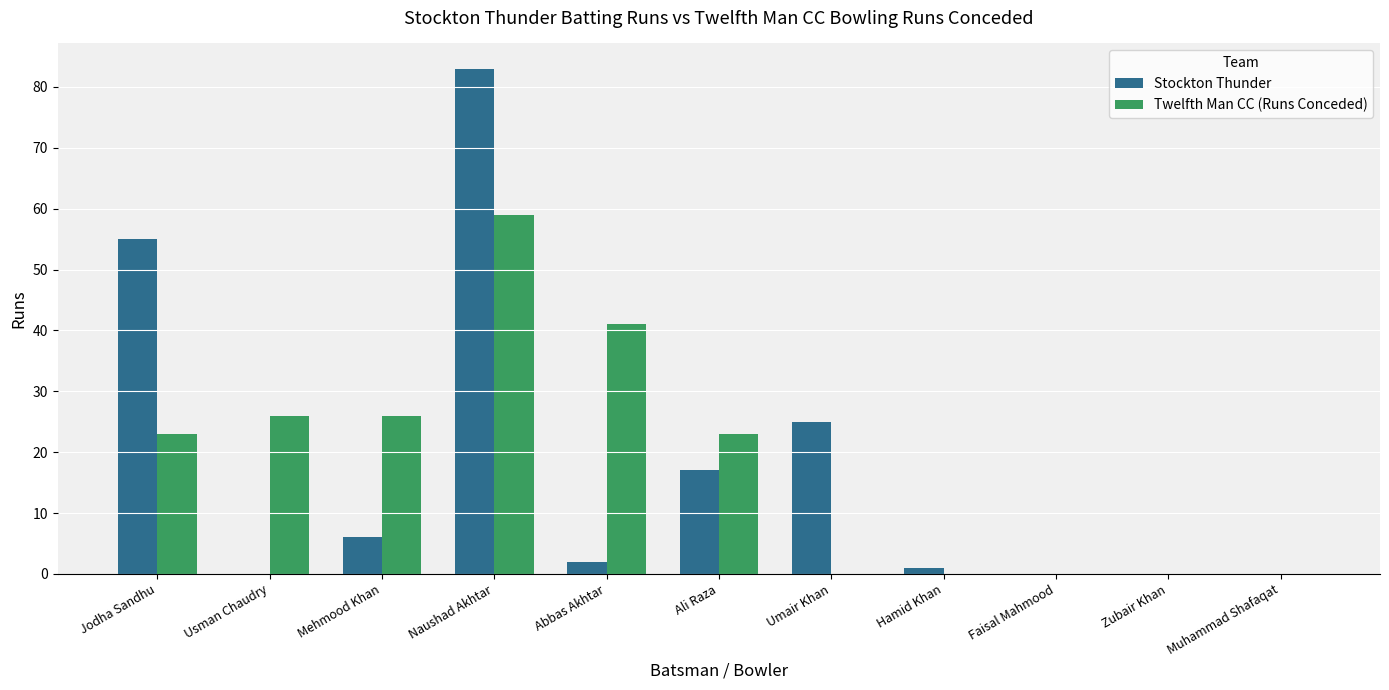

True or false: Twelfth Man CC (Runs Conceded) has a value of 69 at Abbas Akhtar.

False